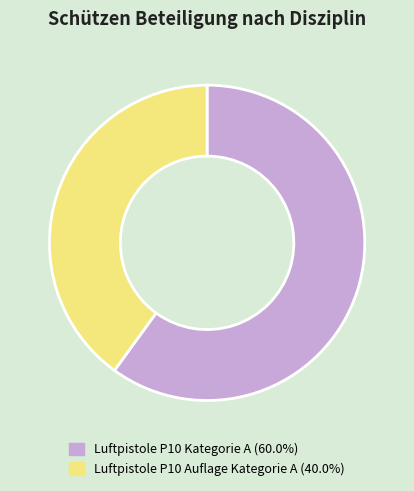

Do Luftpistole P10 Kategorie A and Luftpistole P10 Auflage Kategorie A together represent more than half of the pie?

Yes